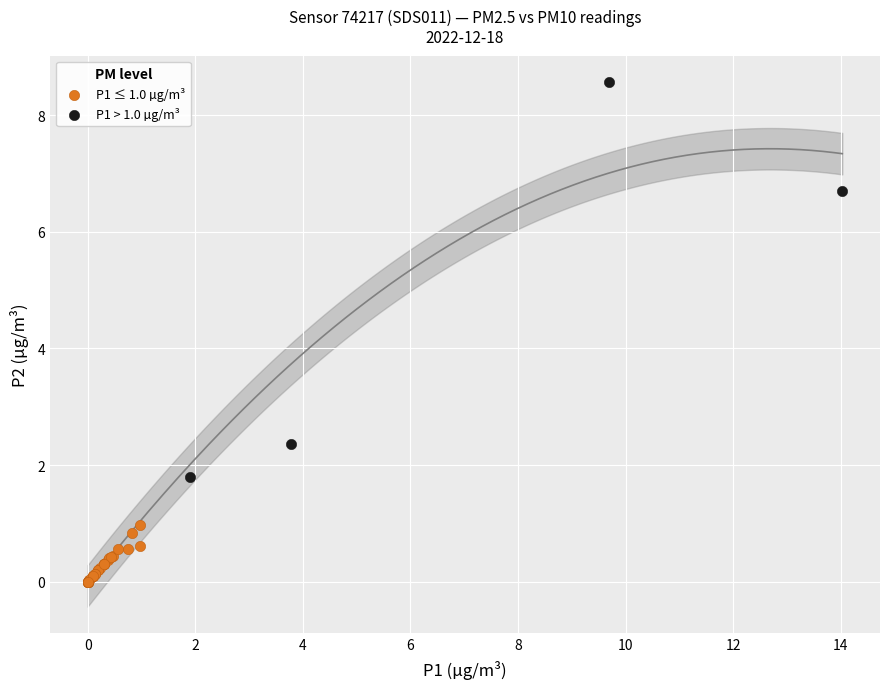

What are all the series names shown in the legend?

P1 ≤ 1.0 µg/m³, P1 > 1.0 µg/m³